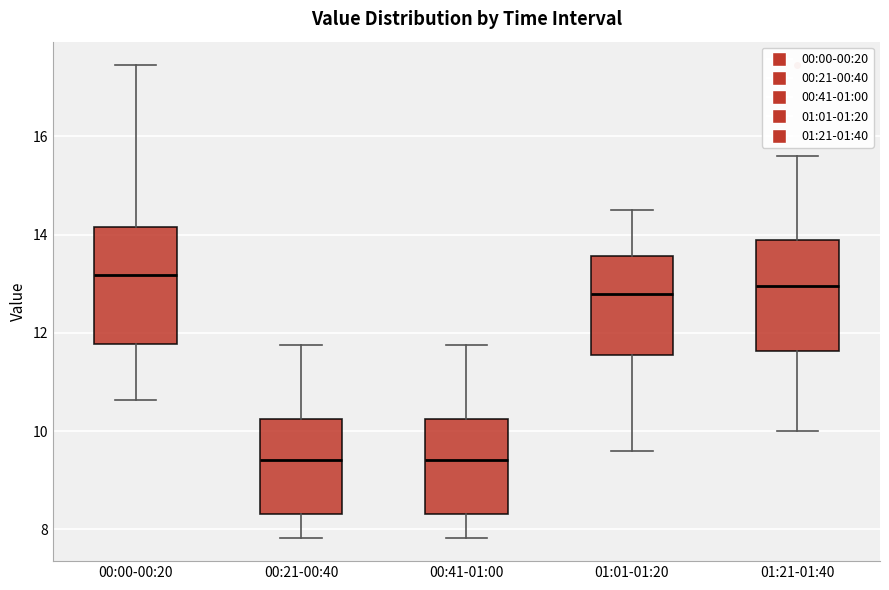

Where does the upper whisker of the box for 00:21-00:40 end on the y-axis? The values are not printed on the chart, so give them approximately, as read against the axis.

11.8